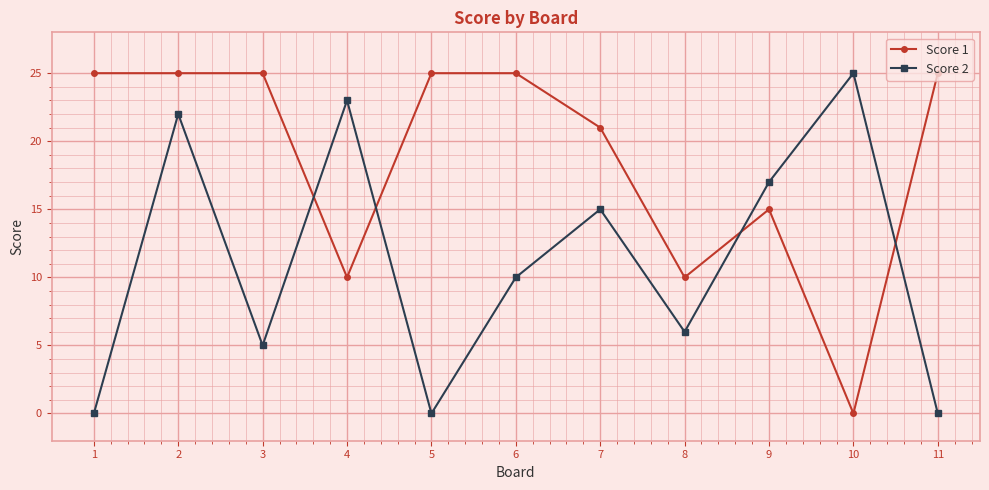

What is the total value across all series at 7?

36